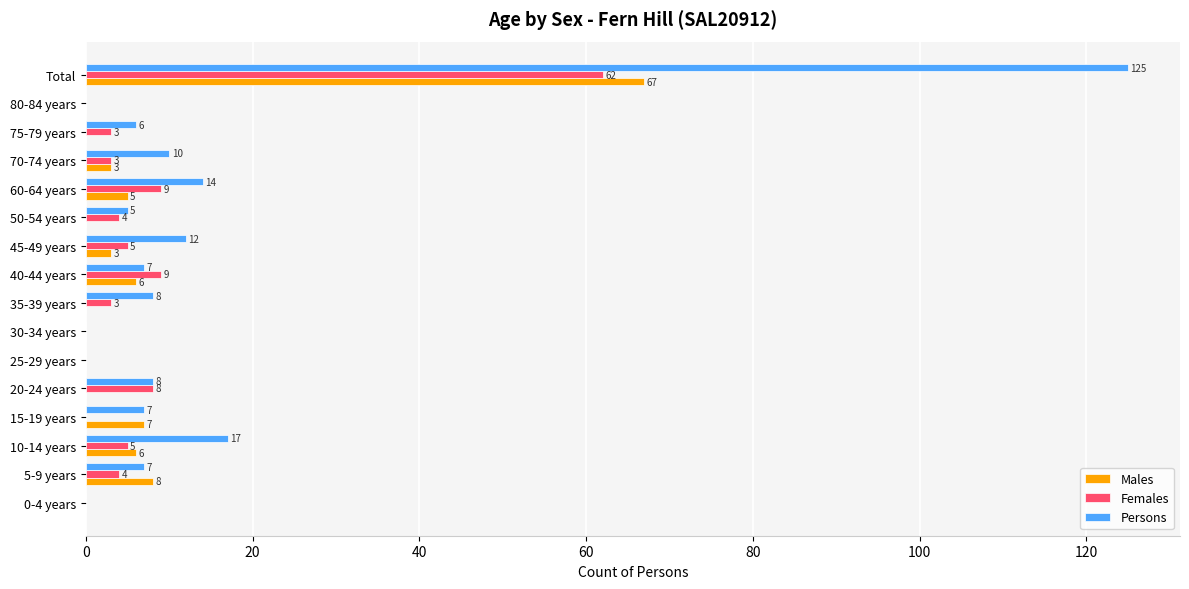

What is the sum of all Persons values?

226